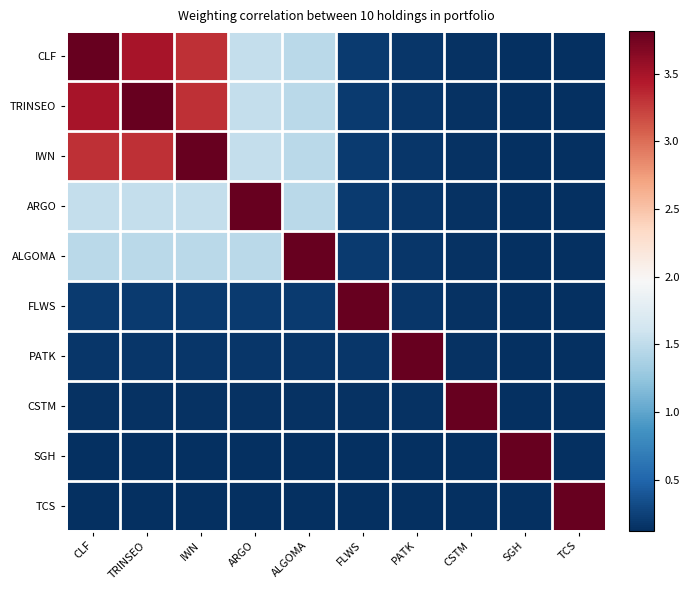

At how many categories does at least one series exceed 3?

10